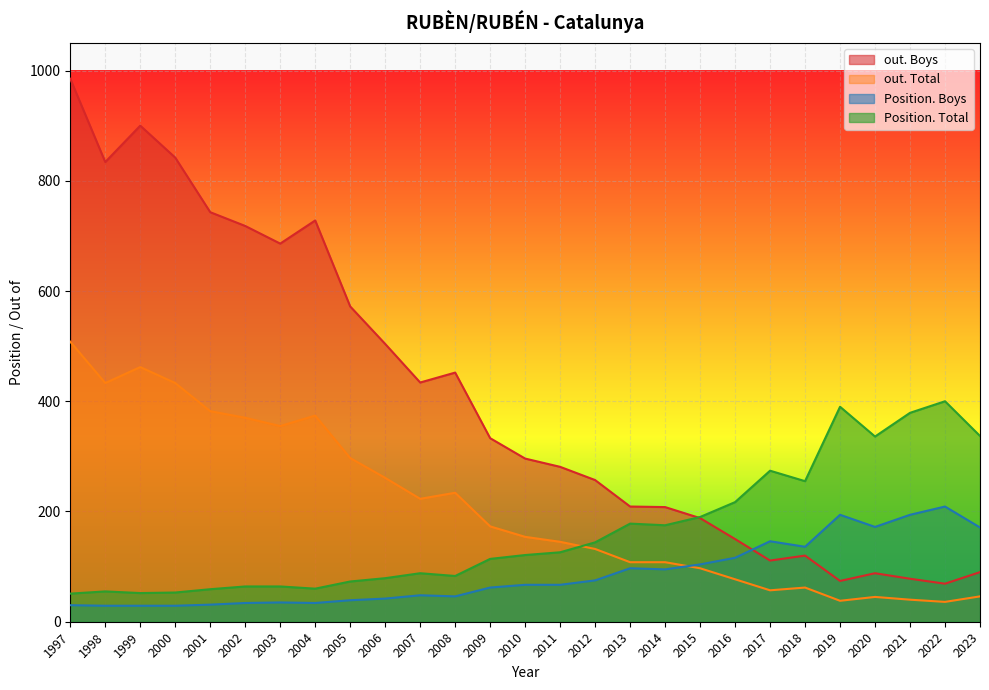

At which category is the sum across all series the highest?

1997